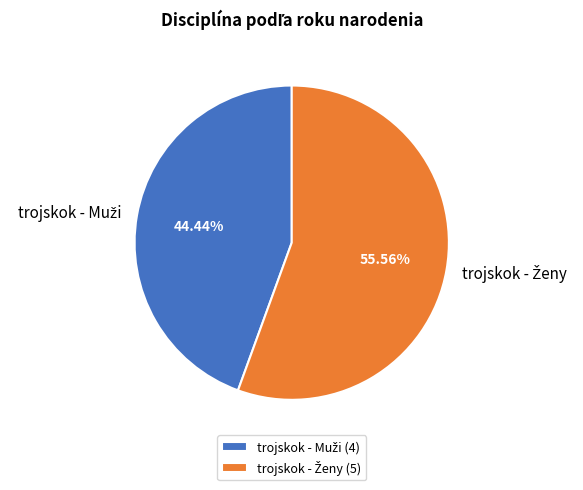

Is there any slice that represents more than half of the pie?

Yes